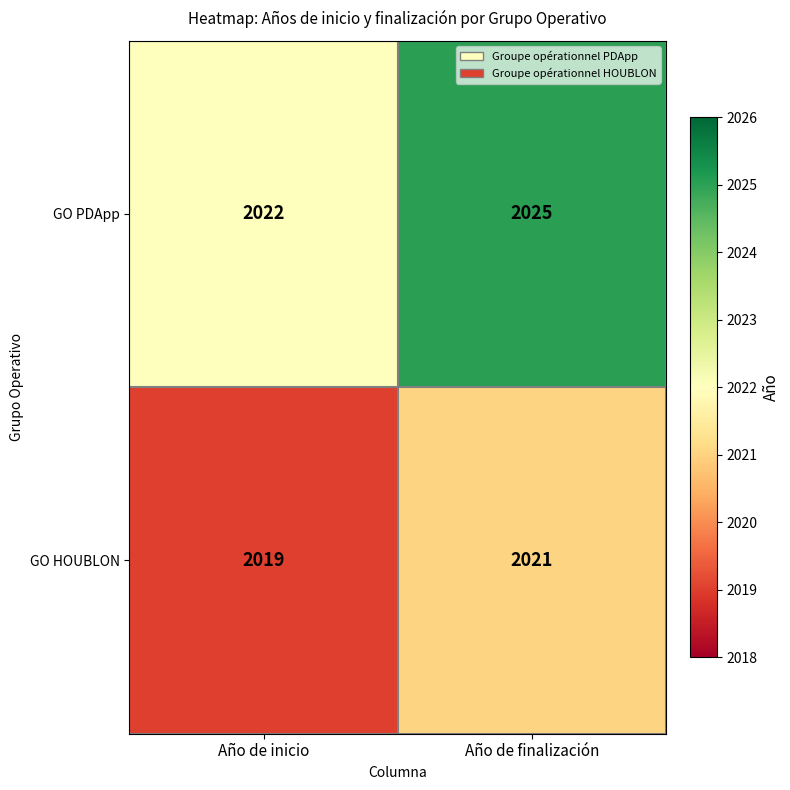

Reading right to left, what are all the values shown in this chart?

GO PDApp: 2025	2022
GO HOUBLON: 2021	2019